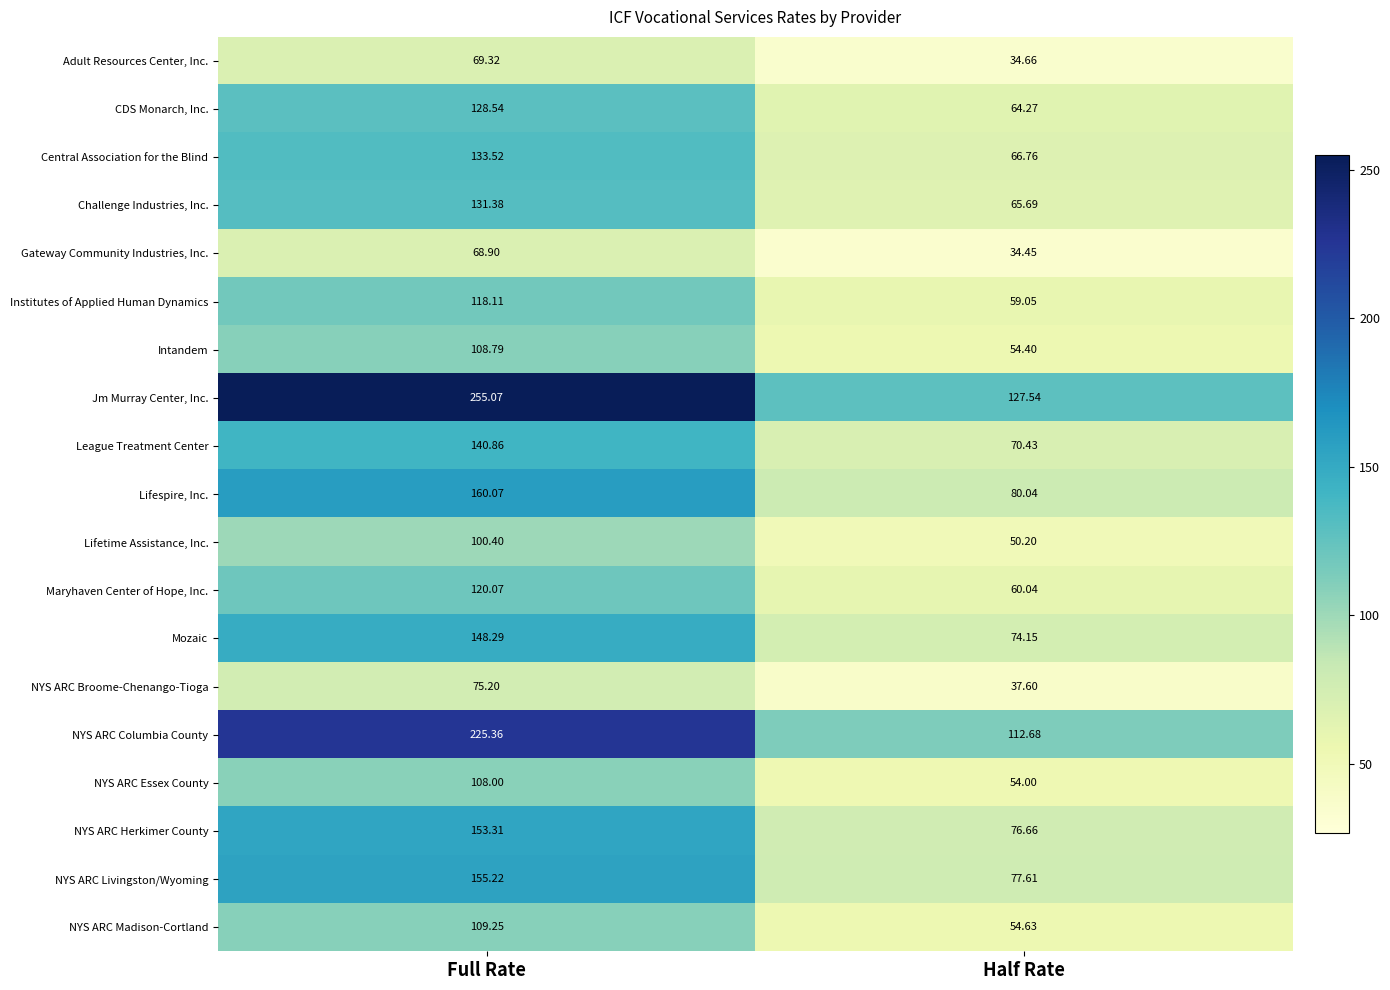

Is the value of Challenge Industries, Inc. at Half Rate greater than the value of Adult Resources Center, Inc. at Half Rate?

Yes